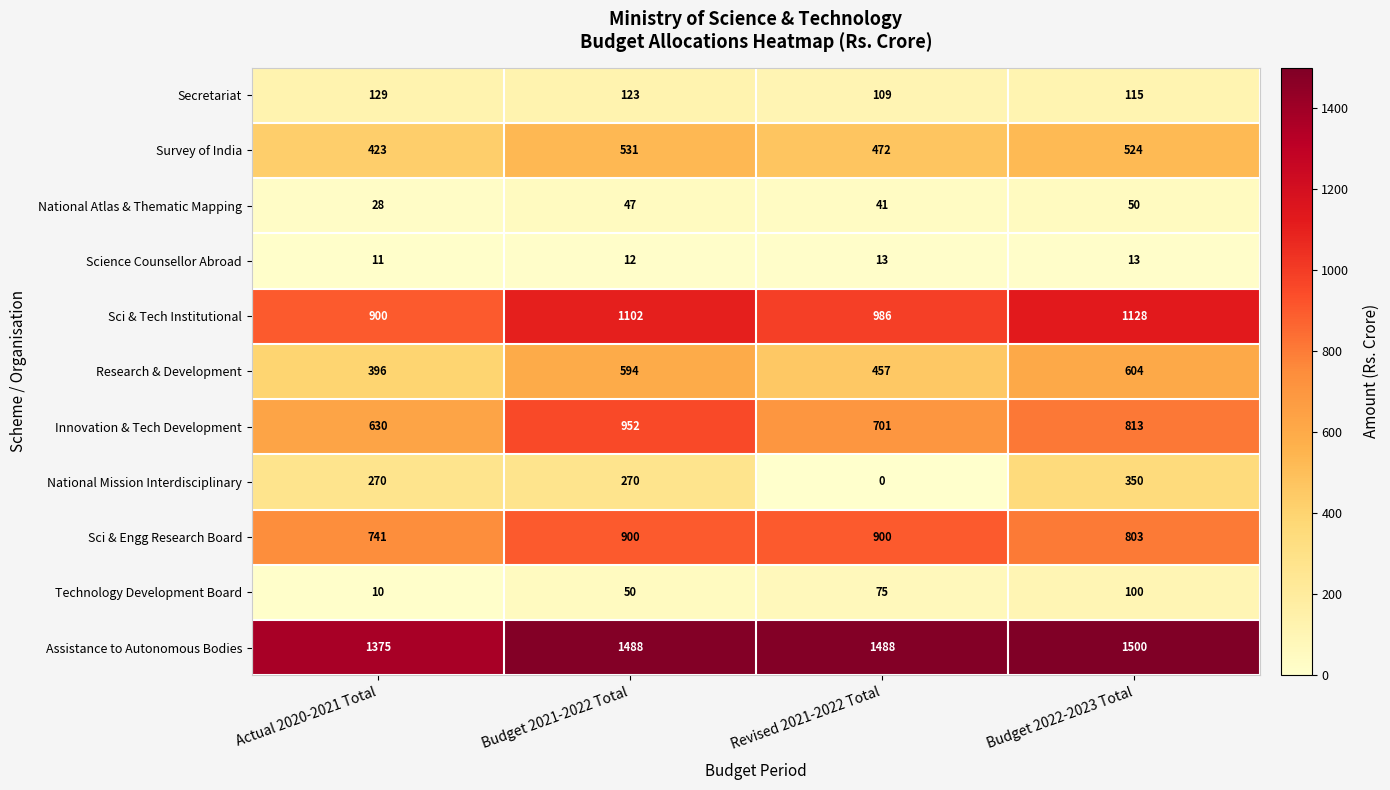

Which series changed the most between Budget 2021-2022 Total and Budget 2022-2023 Total?

Innovation & Tech Development